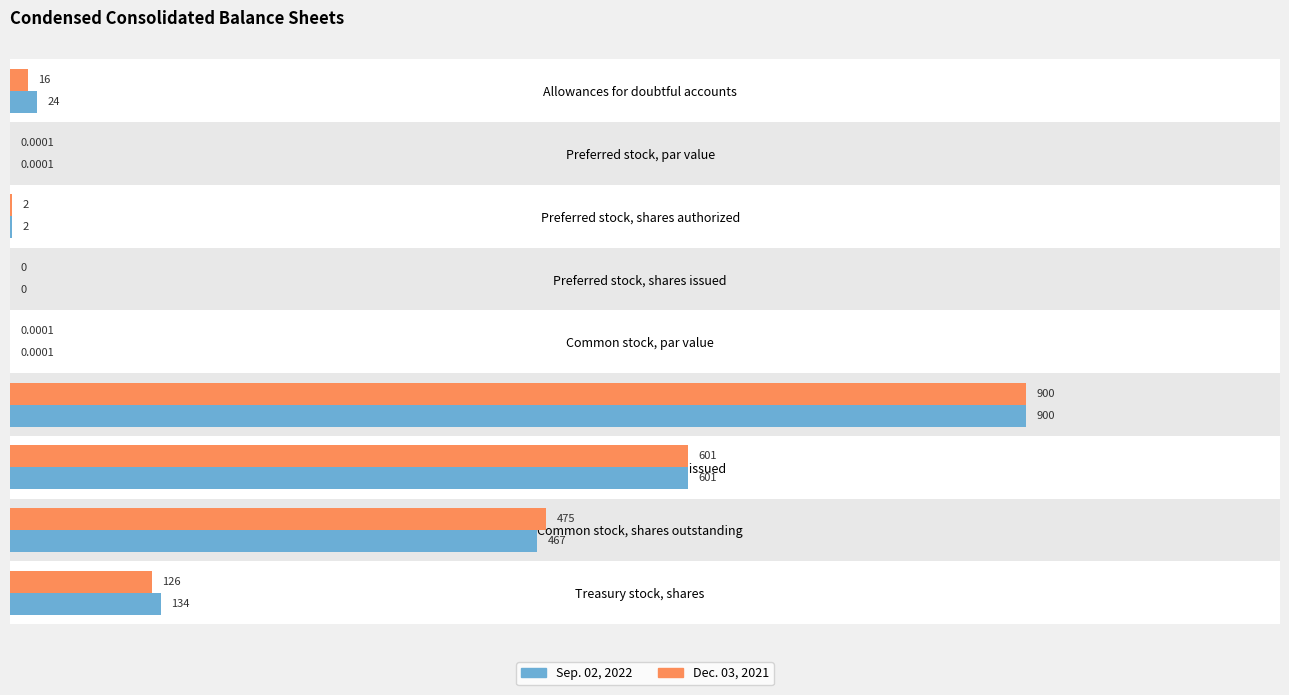

How many positive values does the Dec. 03, 2021 series have?

8